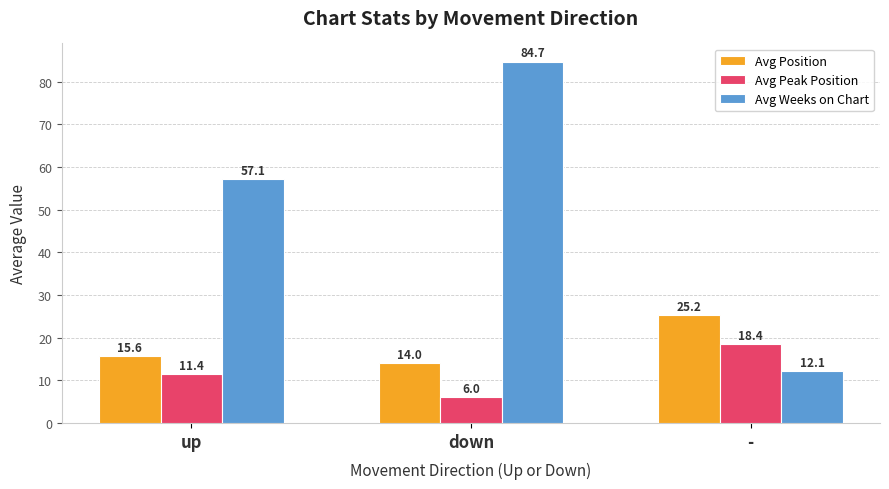

What is the sum of all Avg Position values?

54.9